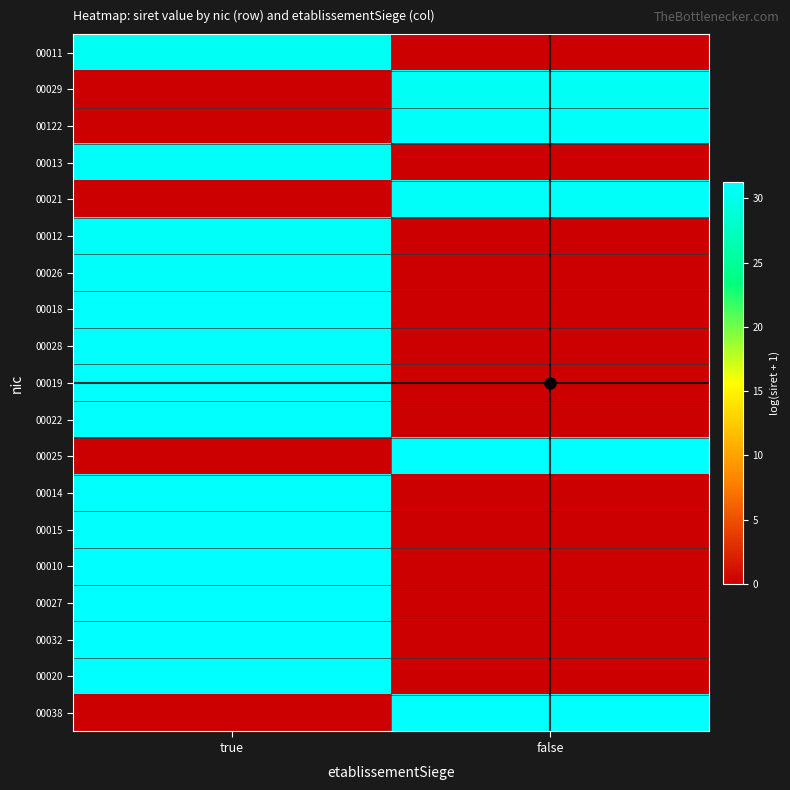

Between false and true, which is larger?

true